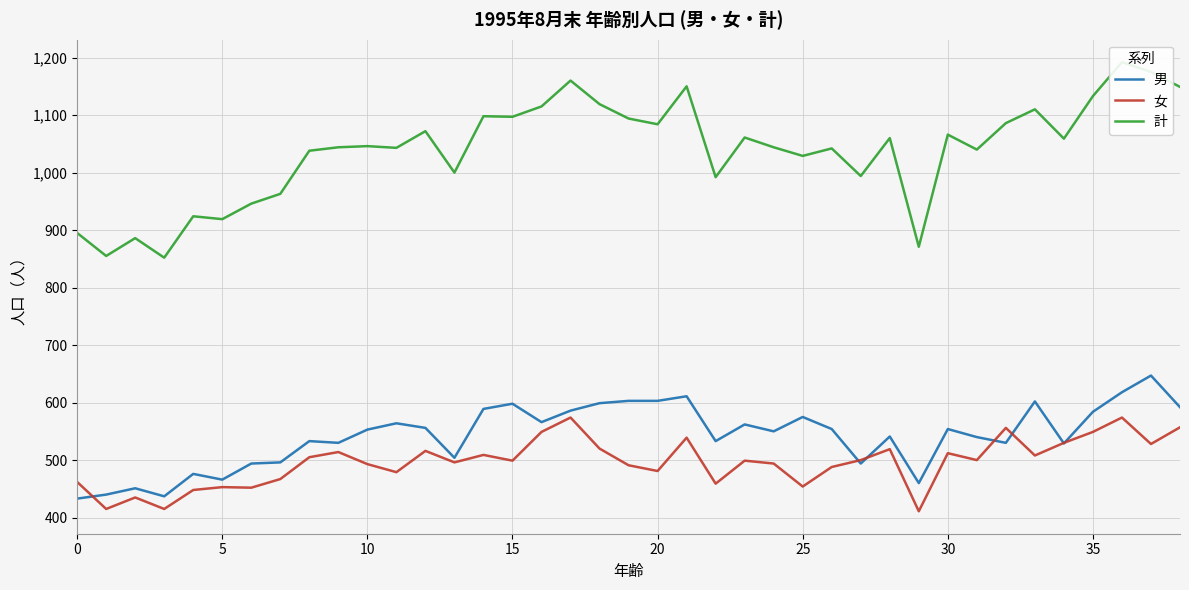

How many data points in 女 are less than 499?

18